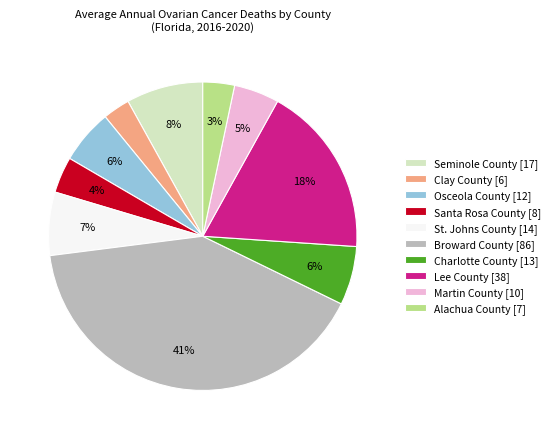

To the nearest percent, what portion does Osceola County represent?

6%